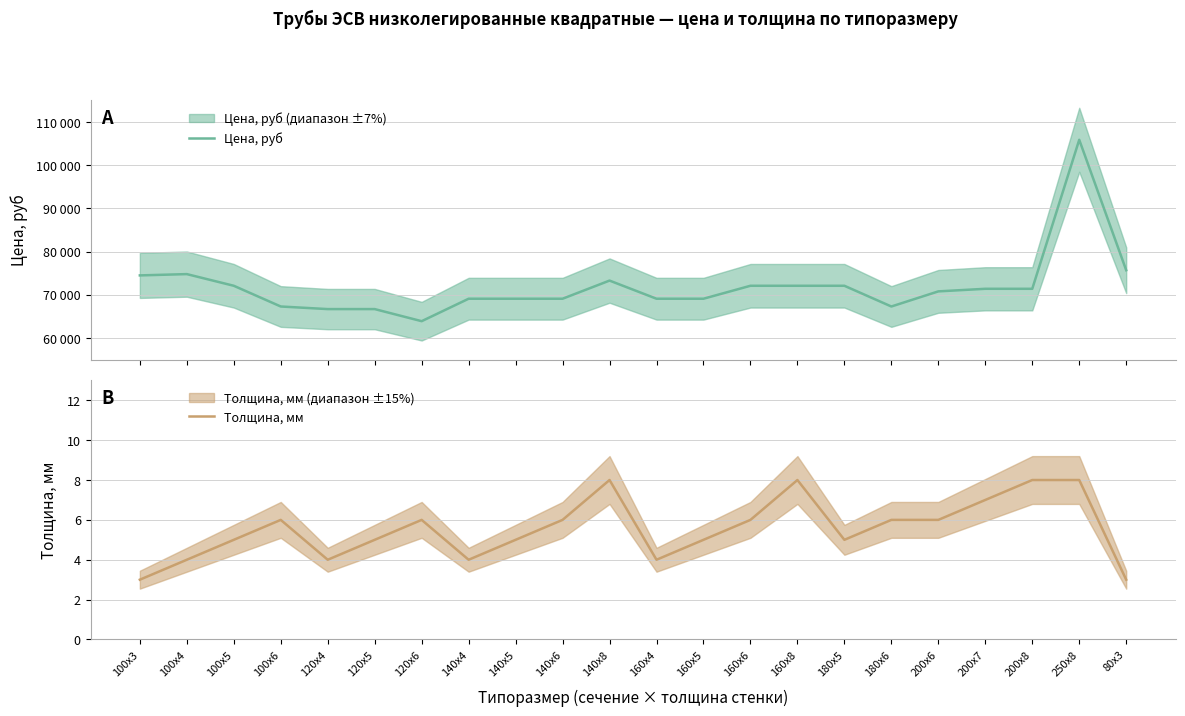

Where is the first local maximum for Цена, руб?

100x4